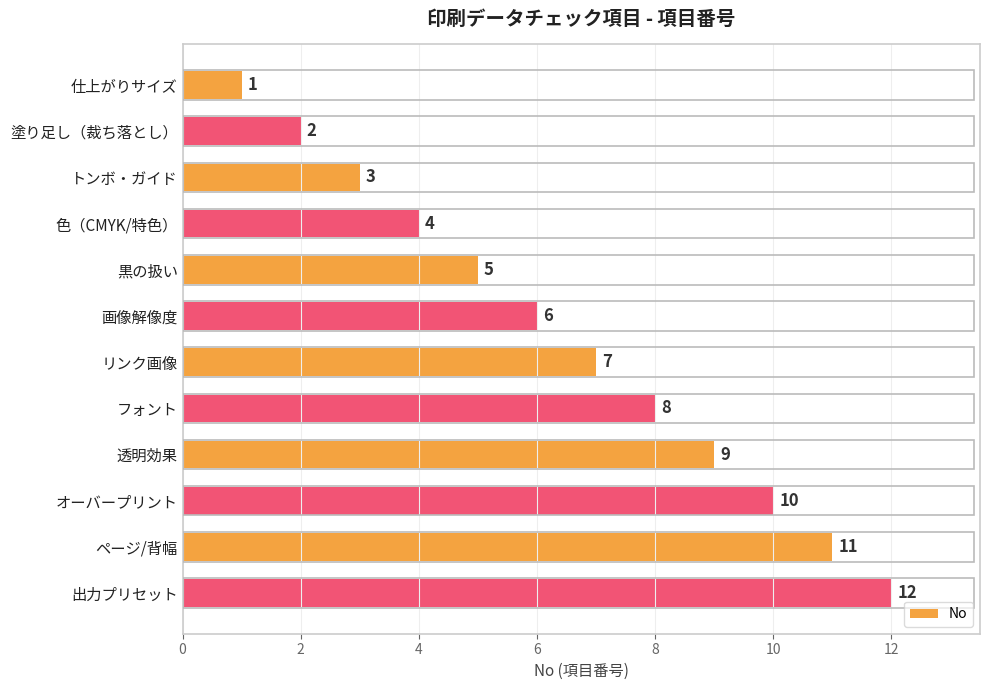

Is it true that the value at オーバープリント is 16?

False